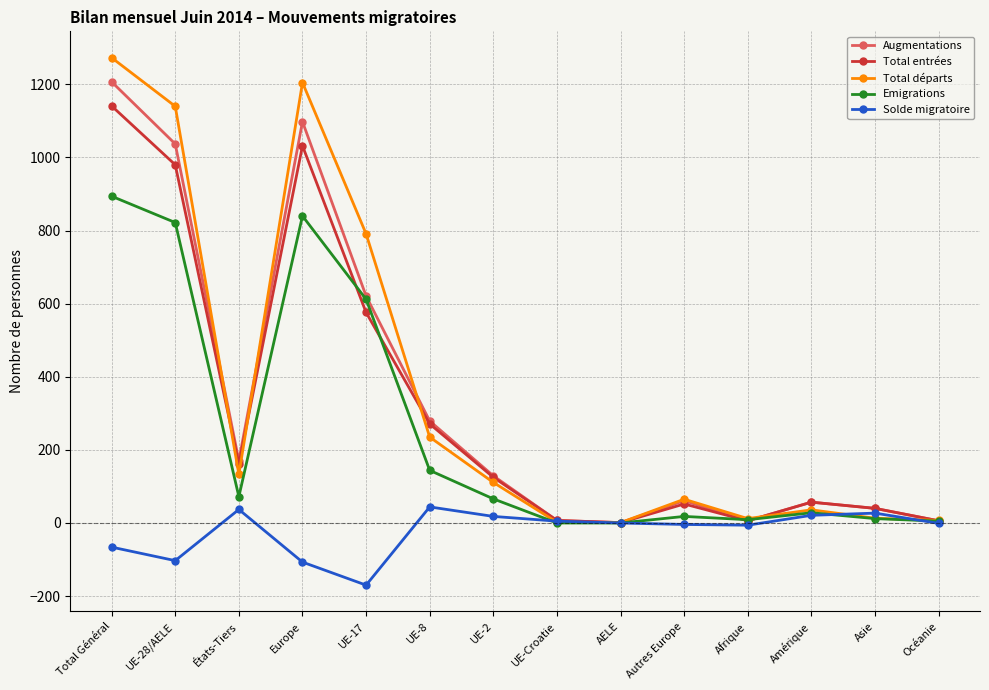

What is the minimum value for Total entrées?

1